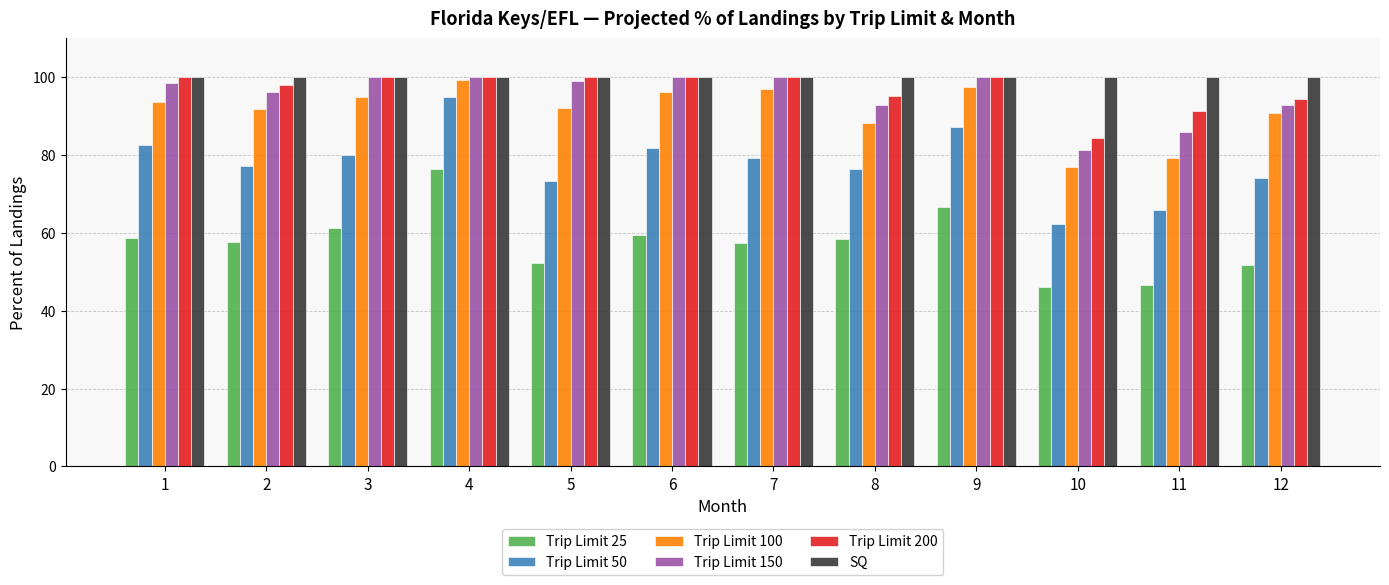

Is it true that Trip Limit 150 equals 96.3 at 2?

True